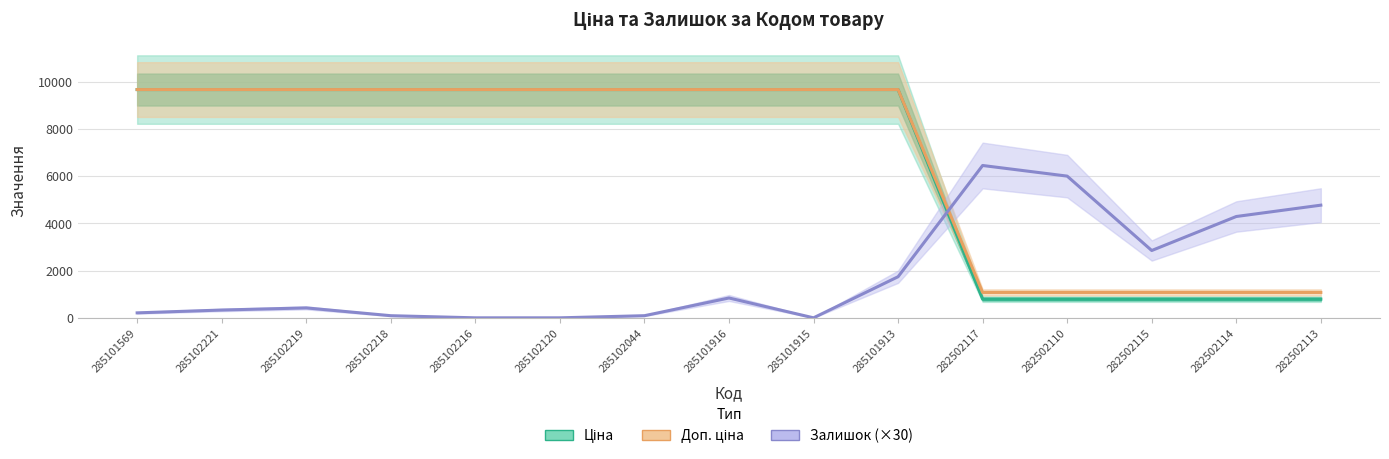

Reading left to right, transcribe all the data shown in this chart.

Ціна: 285101569=9664.7	285102221=9664.7	285102219=9664.7	285102218=9664.7	285102216=9664.7	285102120=9664.7	285102044=9664.7	285101916=9664.7	285101915=9664.7	285101913=9664.7	282502117=793.0	282502110=793.0	282502115=793.0	282502114=793.0	282502113=793.0
Доп. ціна: 285101569=9664.7	285102221=9664.7	285102219=9664.7	285102218=9664.7	285102216=9664.7	285102120=9664.7	285102044=9664.7	285101916=9664.7	285101915=9664.7	285101913=9664.7	282502117=1074.6	282502110=1074.6	282502115=1074.6	282502114=1074.6	282502113=1074.6
Залишок (×30): 285101569=210.0	285102221=330.0	285102219=420.0	285102218=90.0	285102216=0.0	285102120=0.0	285102044=90.0	285101916=840.0	285101915=0.0	285101913=1740.0	282502117=6450.0	282502110=6000.0	282502115=2850.0	282502114=4290.0	282502113=4770.0